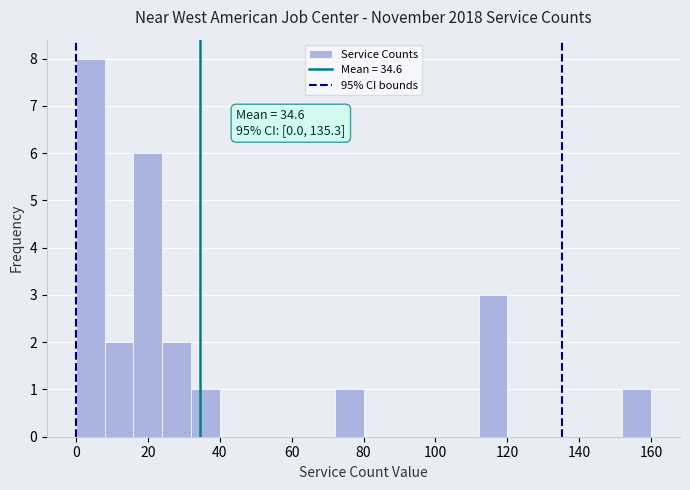

Which range on the x-axis has the tallest bar?

0 to 8